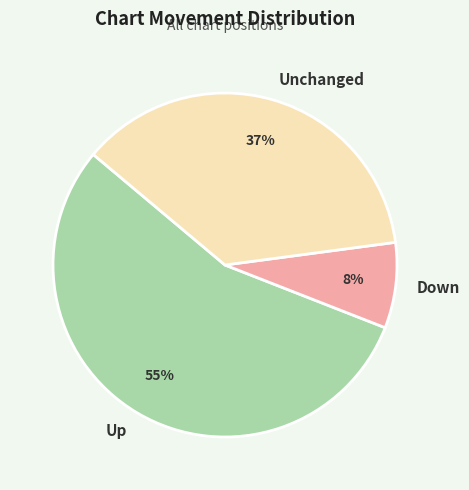

Do Unchanged and Up together represent more than half of the pie?

Yes